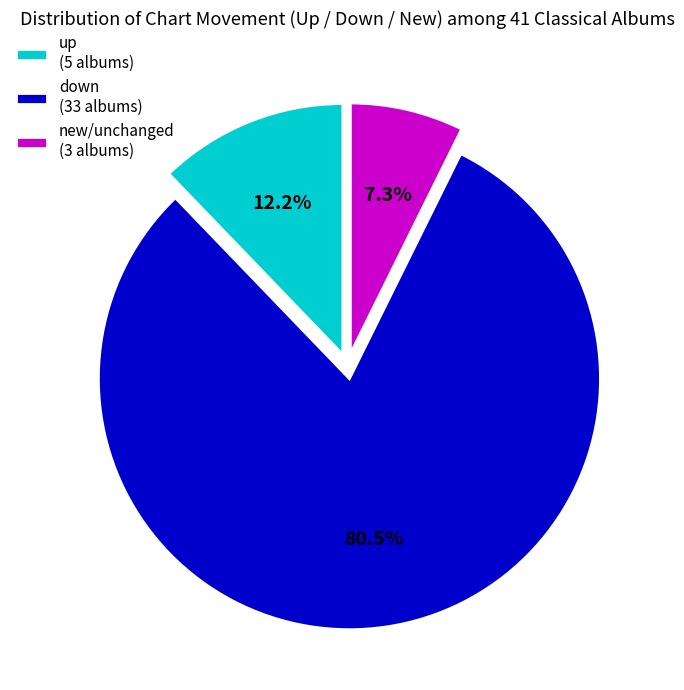

Which slice represents more than half of the pie?

down (33 albums)